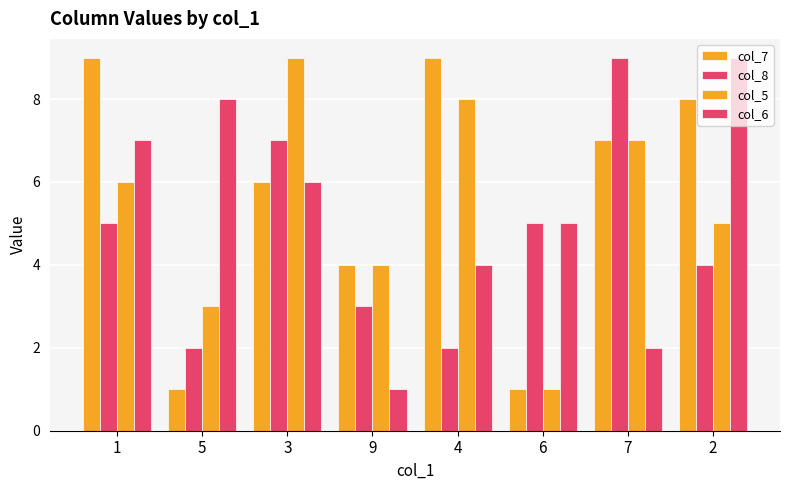

How many groups of bars are there?

8